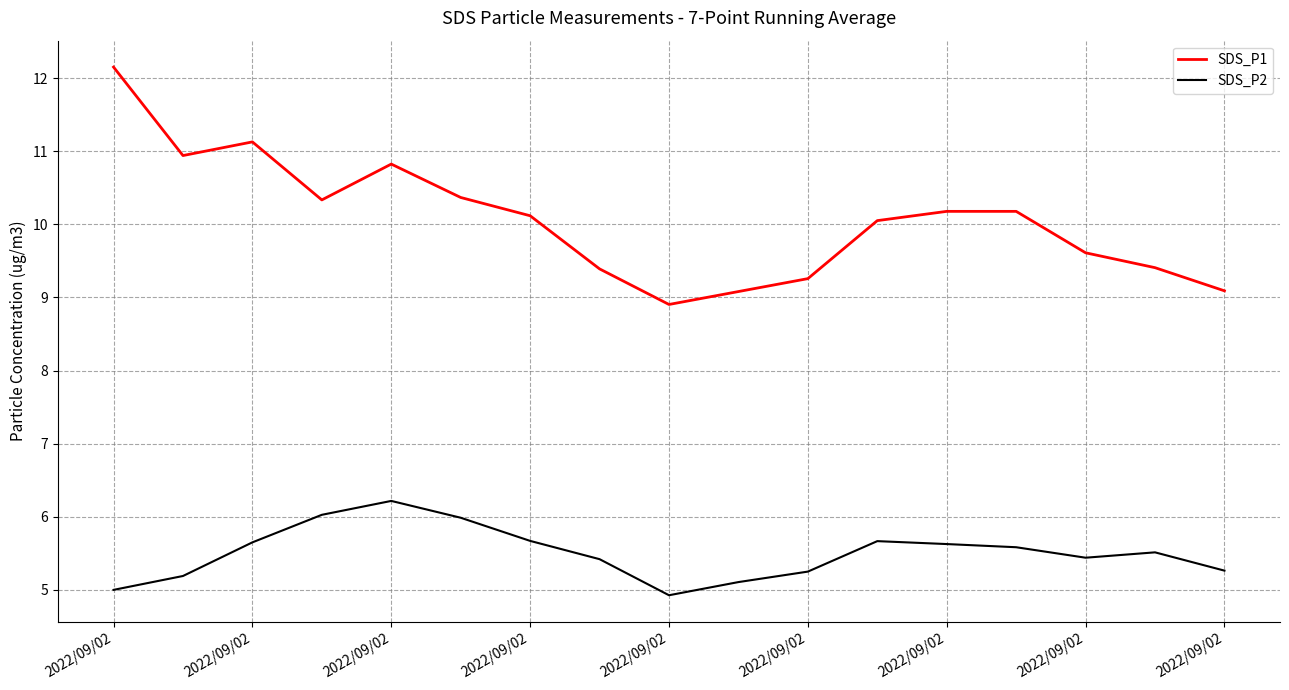

What is the average value of the SDS_P1 series?

10.1